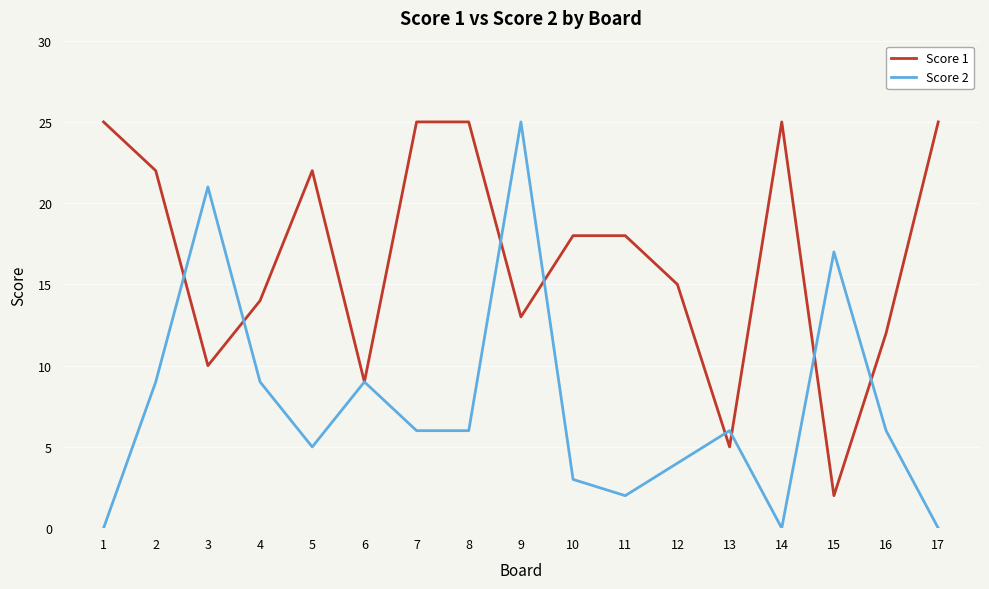

Which series has the largest range (max minus min)?

Score 2